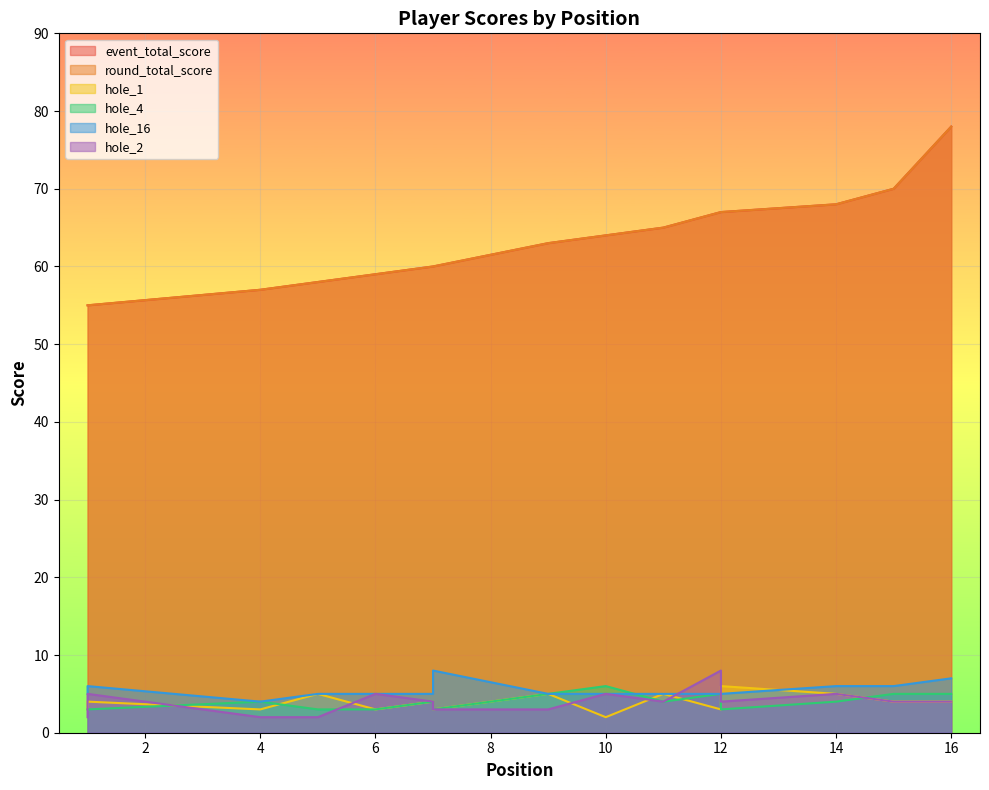

At which category is the sum across all series the highest?

16